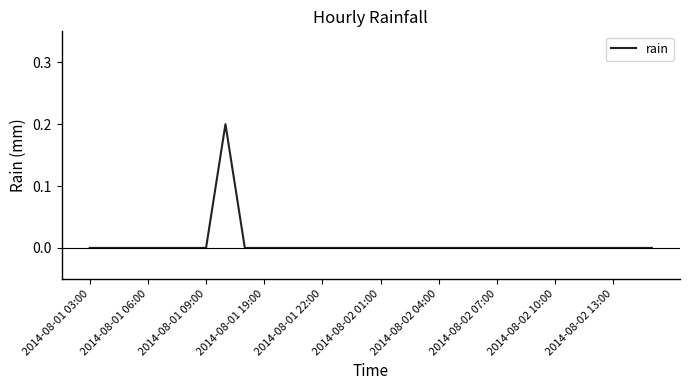

How many values are between 0 and 1?

30